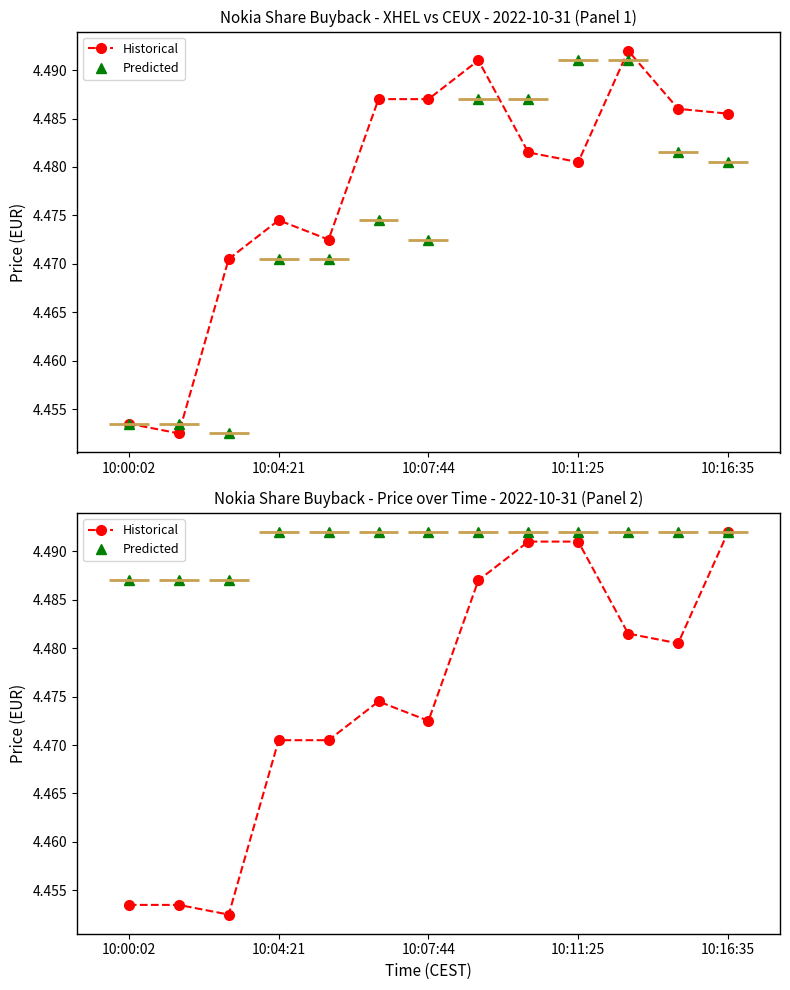

Count the number of categories in the chart.

13